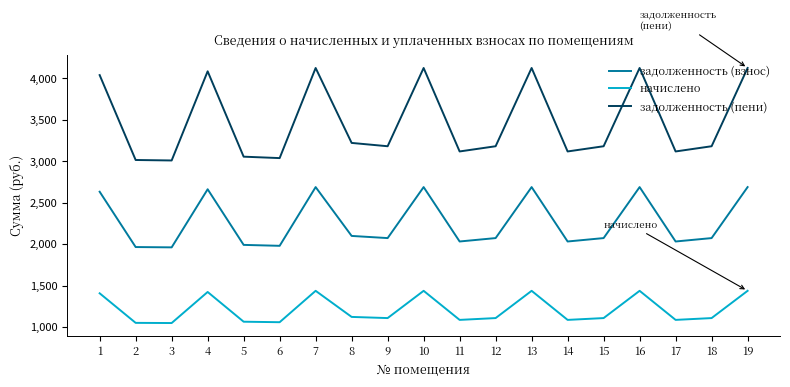

The value of задолженность (пени) at 17 is 5410.0. True or false?

False